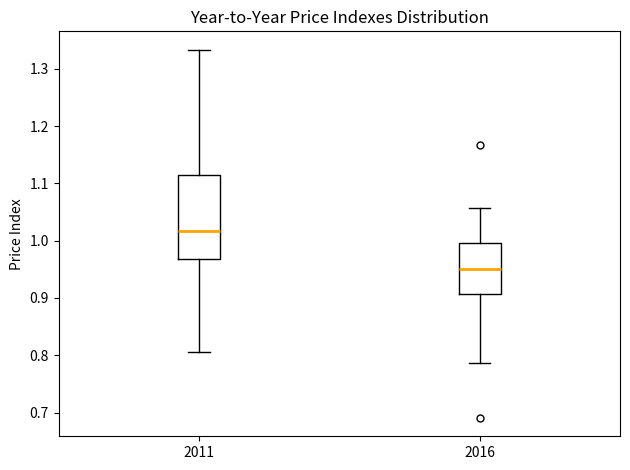

Comparing the boxes themselves (not the whiskers), which one is the tallest?

2011